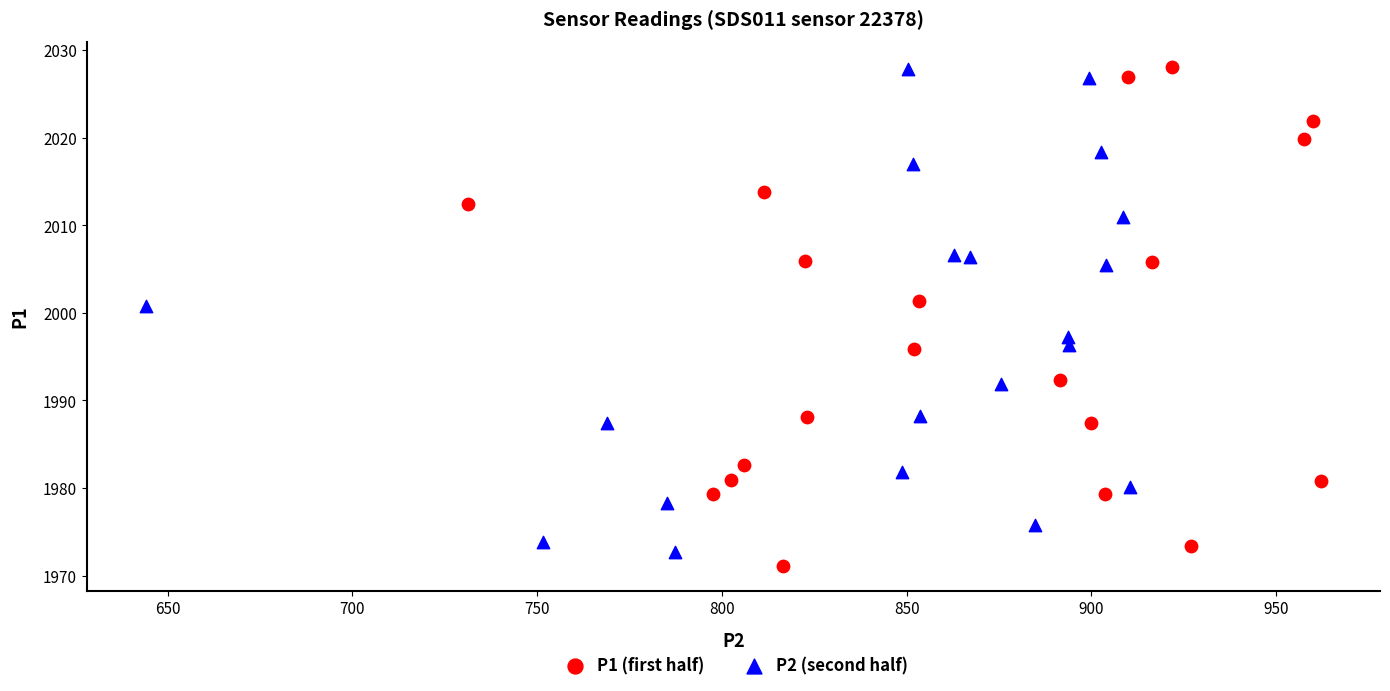

Which series reaches the minimum Y coordinate?

P1 (first half)